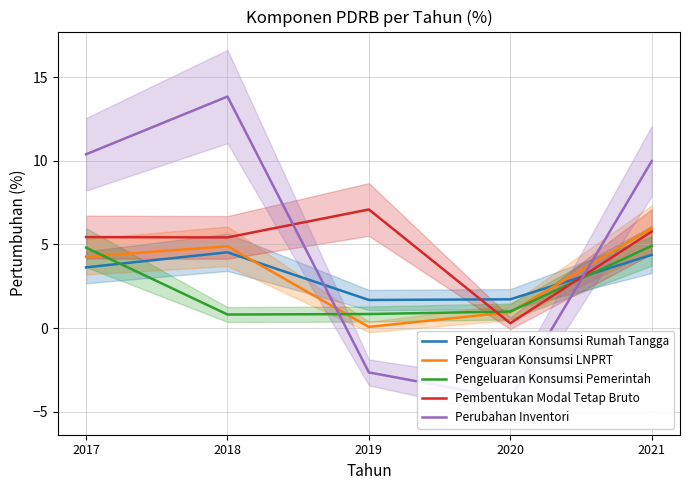

What is the difference between the Pembentukan Modal Tetap Bruto values at 2018 and 2021?

0.3